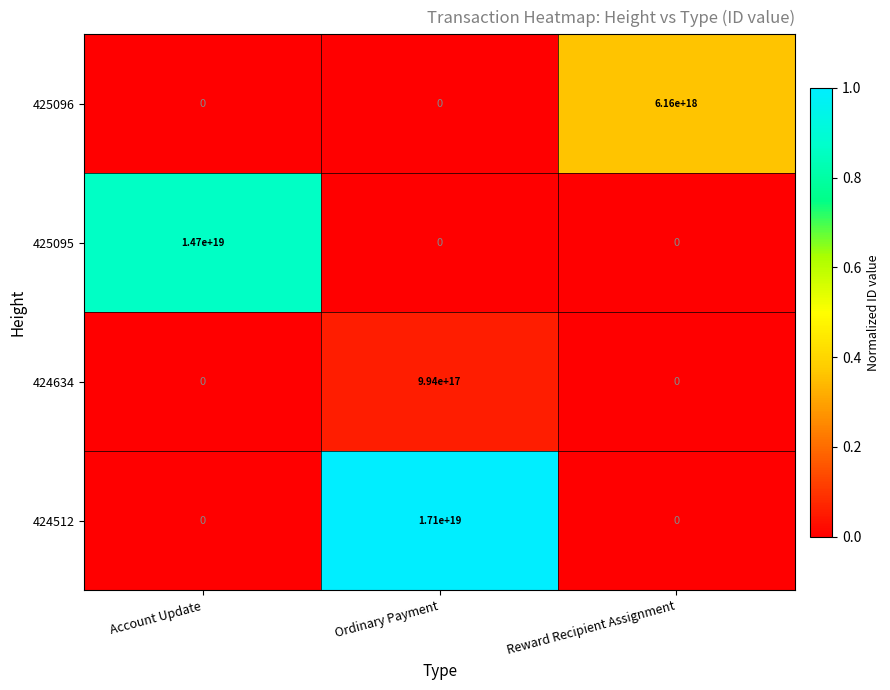

At which category is the sum across all series the highest?

Ordinary Payment